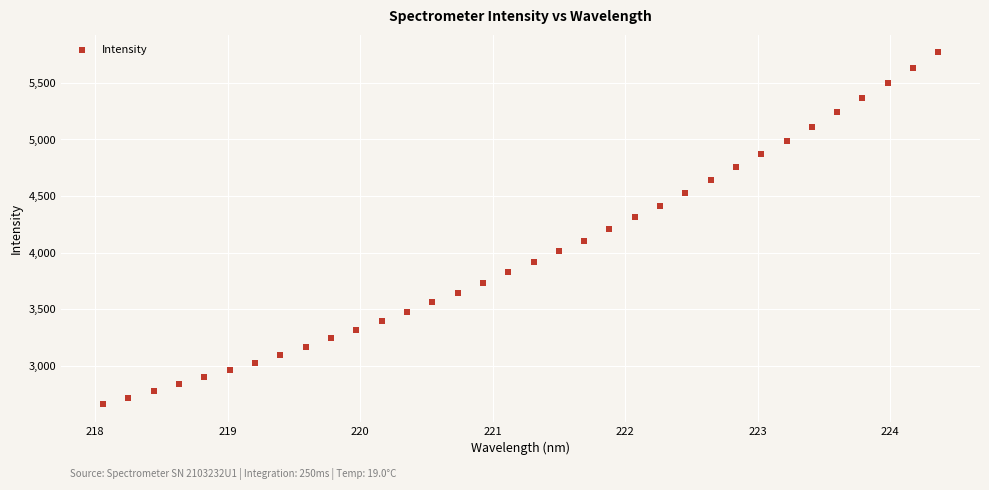

What is the range of Y values (max minus min)?

3108.0